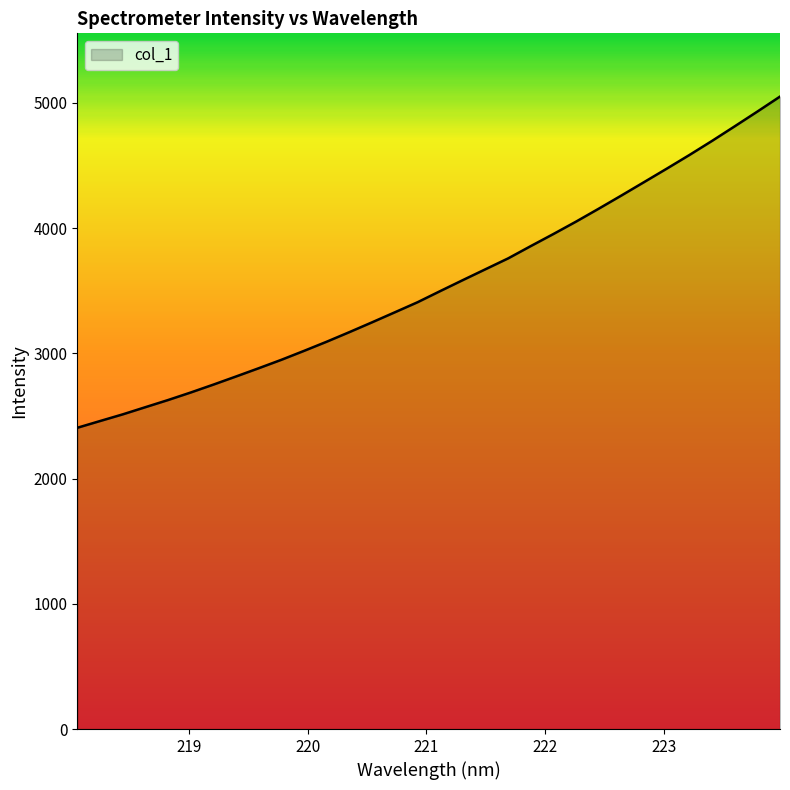

What is the difference between the maximum and minimum values?

2645.1